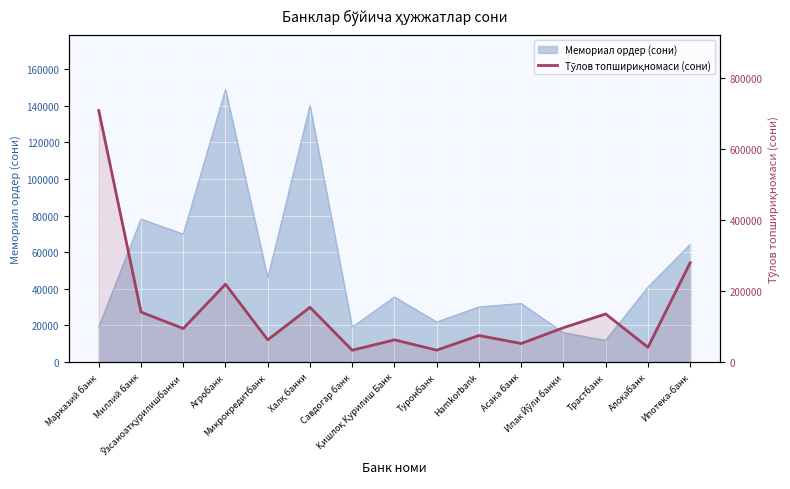

What is the label of the 11th point from the left?

Асака банк